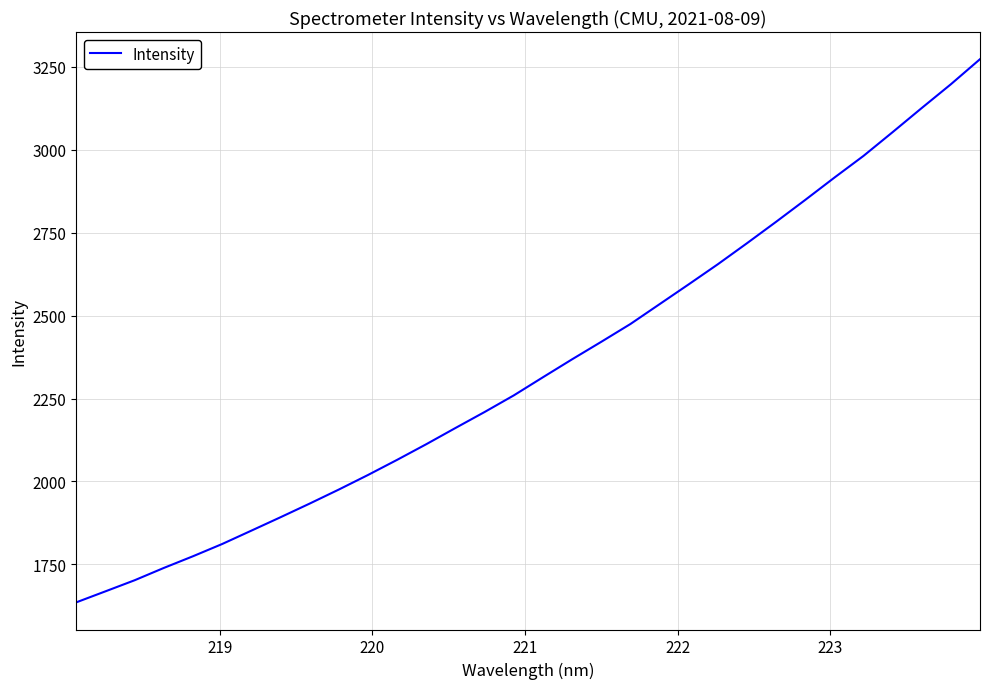

What is the maximum value shown in the chart?

3272.9